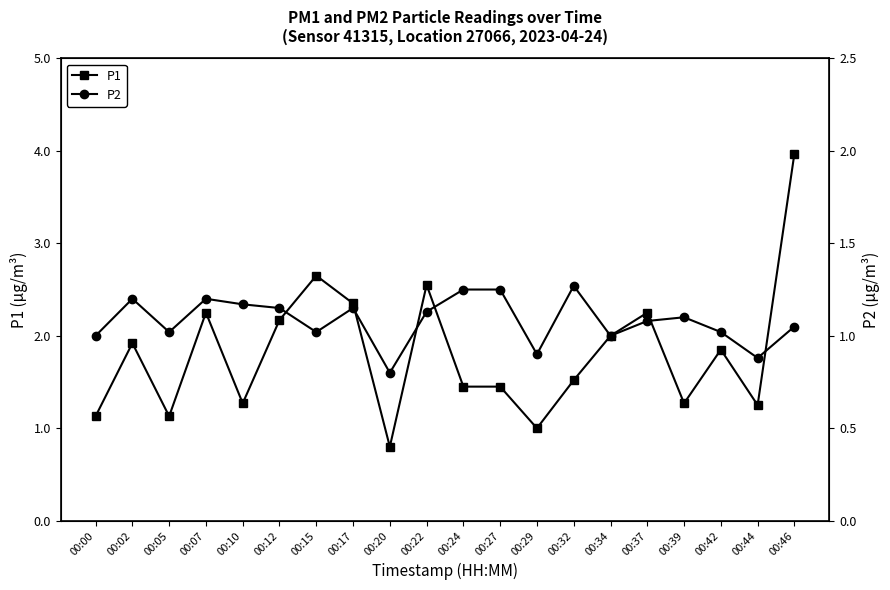

How many data points in P1 are above 1?

18